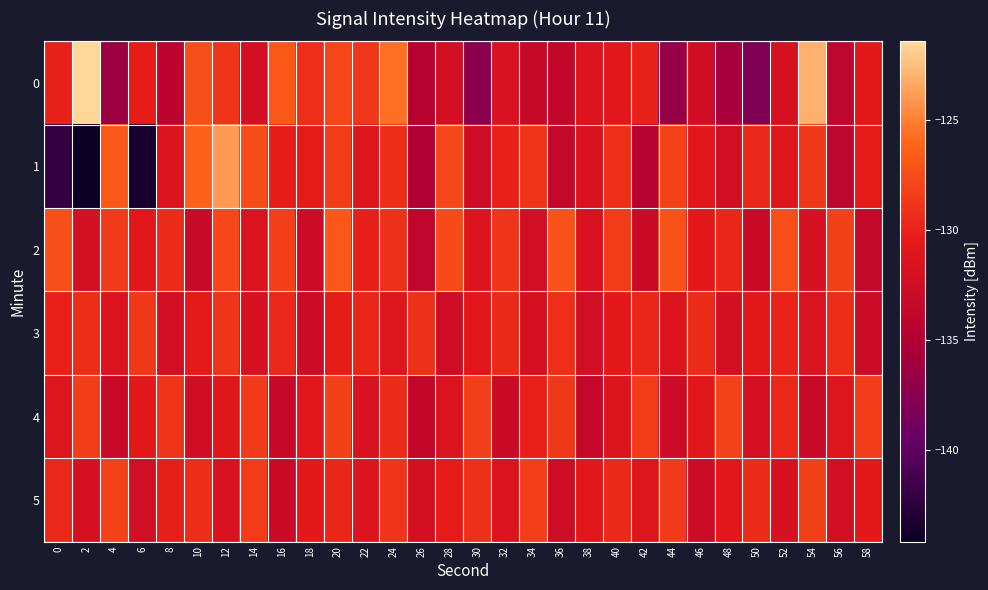

Which series has the largest range (max minus min)?

1